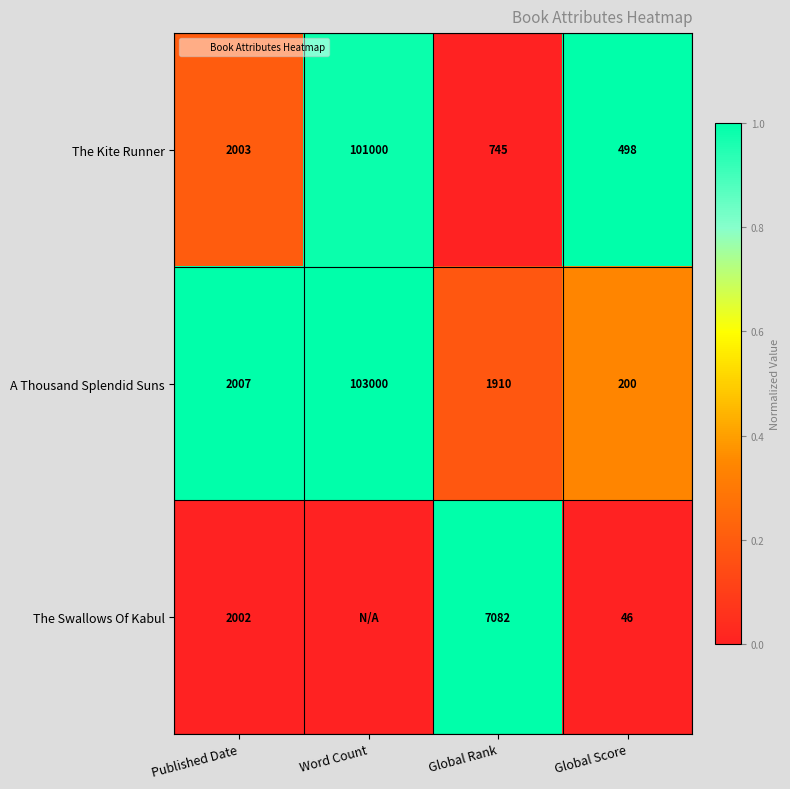

At which category is the sum across all series the highest?

Word Count